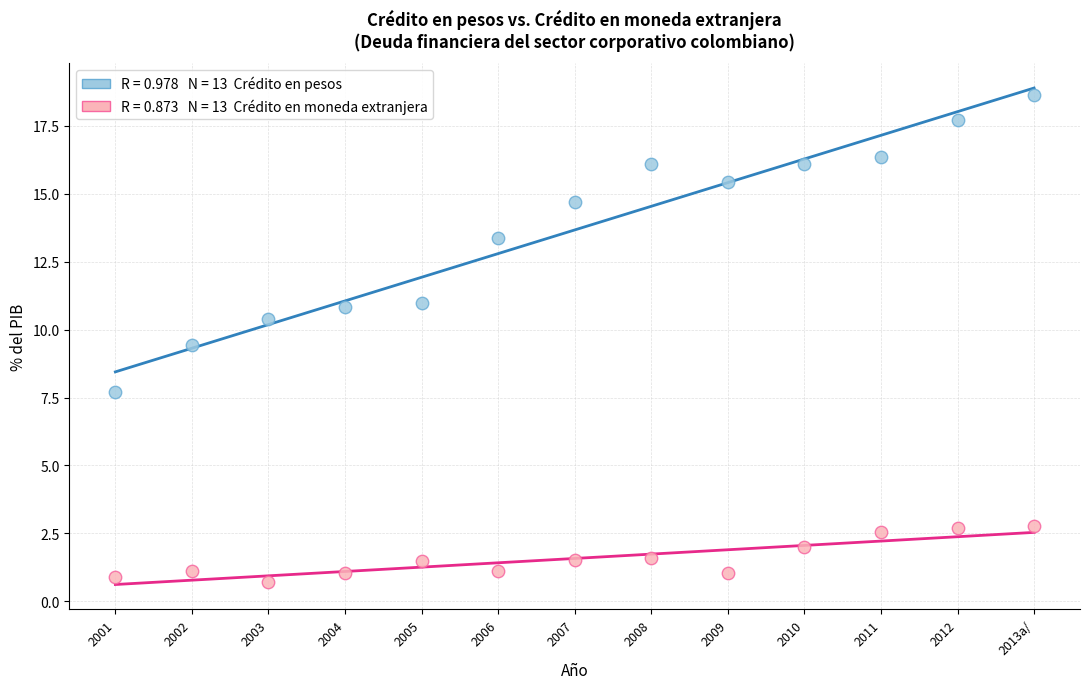

Across all data points, what is the range of X values (max minus min)?

12.0